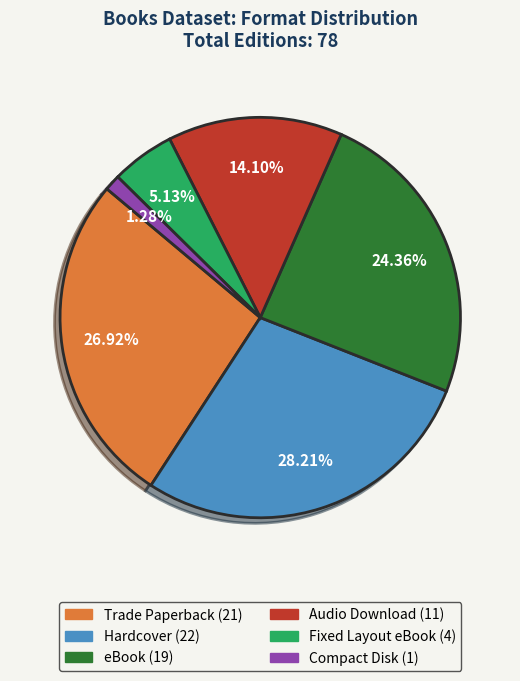

Approximately how many times larger is the value at Trade Paperback compared to Compact Disk?

21.0